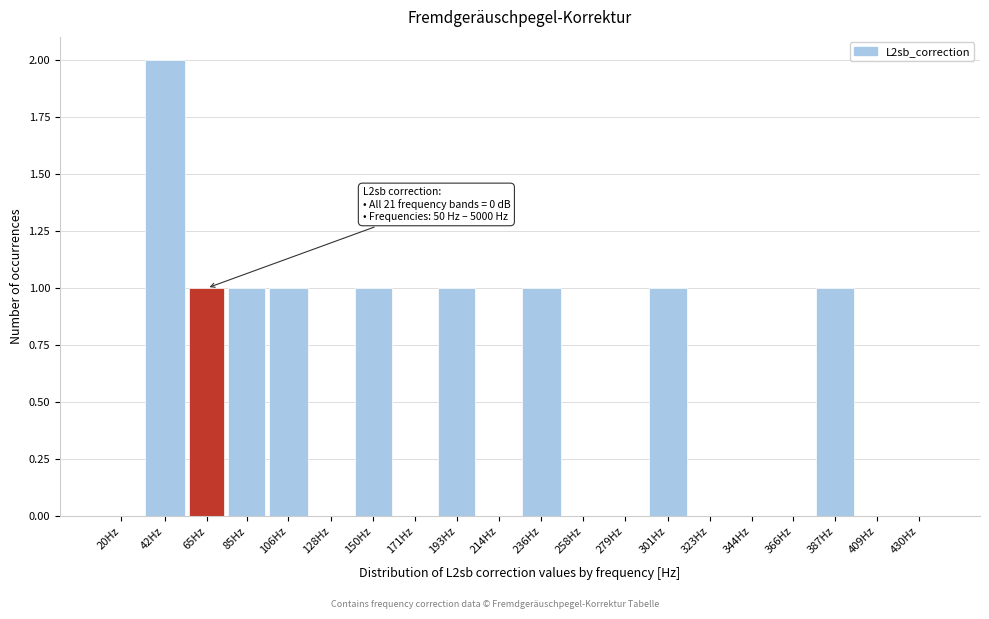

Reading left to right, what are all the values shown in this chart?

20Hz=0	42Hz=2	65Hz=1	85Hz=1	106Hz=1	128Hz=0	150Hz=1	171Hz=0	193Hz=1	214Hz=0	236Hz=1	258Hz=0	279Hz=0	301Hz=1	323Hz=0	344Hz=0	366Hz=0	387Hz=1	409Hz=0	430Hz=0